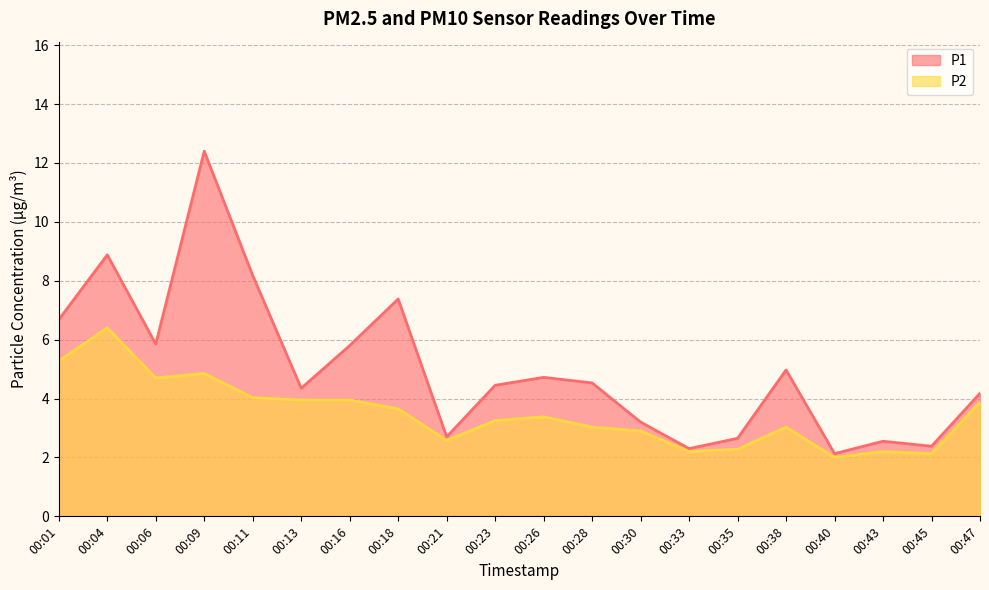

Reading right to left, extract all data points from this chart.

P1: 00:47=4.2	00:45=2.4	00:43=2.5	00:40=2.1	00:38=5.0	00:35=2.6	00:33=2.3	00:30=3.2	00:28=4.5	00:26=4.7	00:23=4.5	00:21=2.7	00:18=7.4	00:16=5.8	00:13=4.3	00:11=8.2	00:09=12.4	00:06=5.8	00:04=8.9	00:01=6.7
P2: 00:47=3.9	00:45=2.1	00:43=2.2	00:40=2.0	00:38=3.0	00:35=2.3	00:33=2.2	00:30=2.9	00:28=3.0	00:26=3.4	00:23=3.2	00:21=2.6	00:18=3.6	00:16=4.0	00:13=4.0	00:11=4.0	00:09=4.8	00:06=4.7	00:04=6.4	00:01=5.3